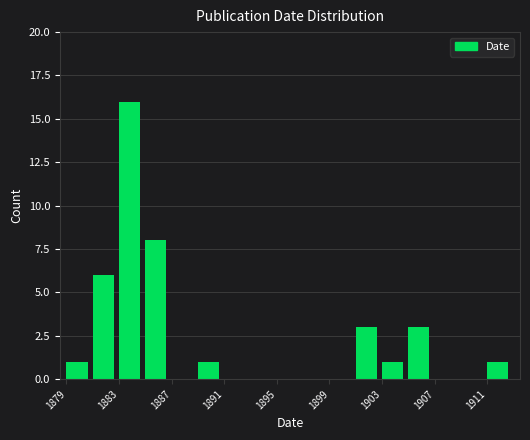

Reading left to right, transcribe this chart: for each bar, give the range it covers on the x-axis and its height. The values are not printed on the chart, so give them approximately, as read against the axis.

1879 to 1881: 1
1881 to 1883: 6
1883 to 1885: 16
1885 to 1887: 8
1887 to 1889: 0
1889 to 1891: 1
1891 to 1893: 0
1893 to 1895: 0
1895 to 1897: 0
1897 to 1899: 0
1899 to 1901: 0
1901 to 1903: 3
1903 to 1905: 1
1905 to 1907: 3
1907 to 1909: 0
1909 to 1911: 0
1911 to 1913: 1